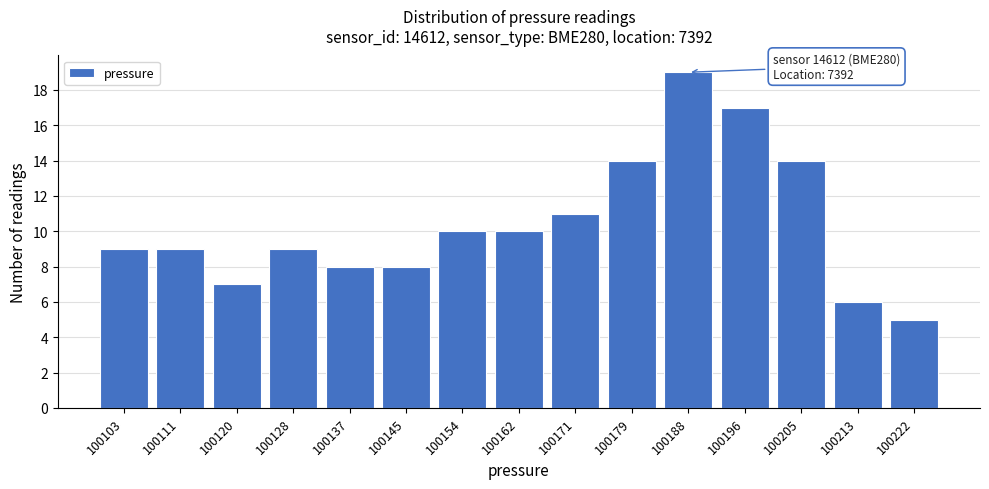

Reading left to right, list all the values displayed in this chart.

9	9	7	9	8	8	10	10	11	14	19	17	14	6	5